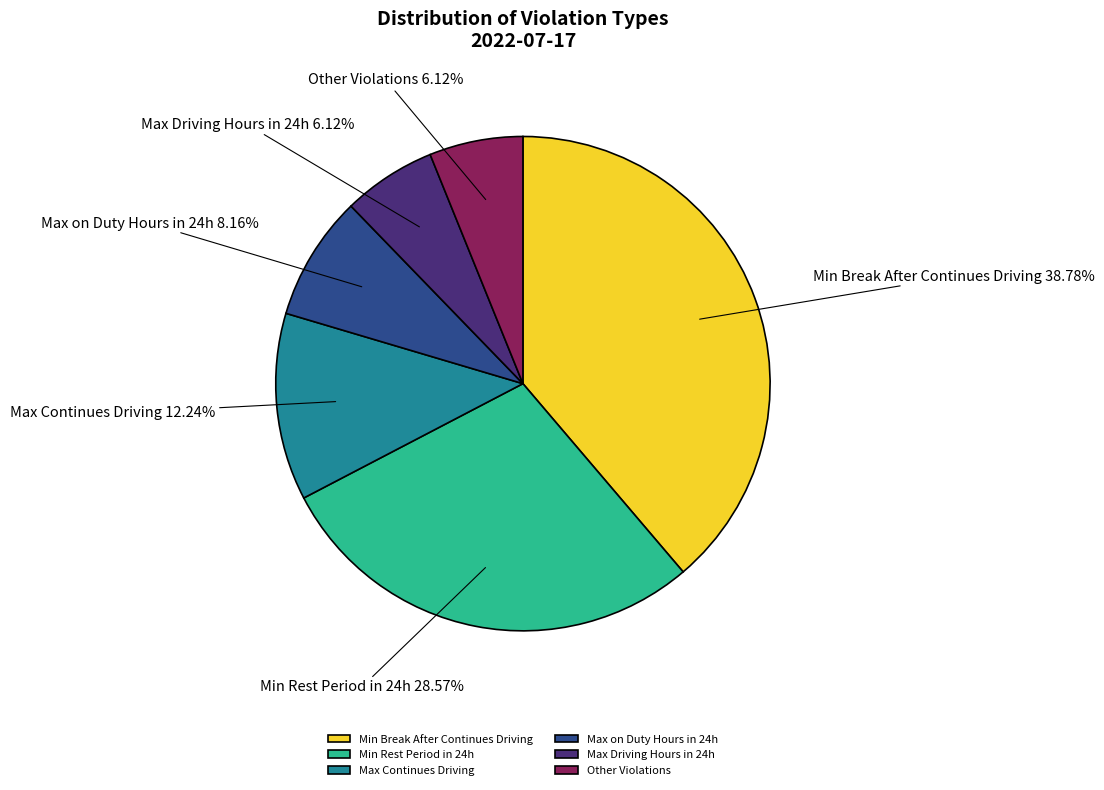

What is the largest slice in the pie chart?

Min Break After Continues Driving